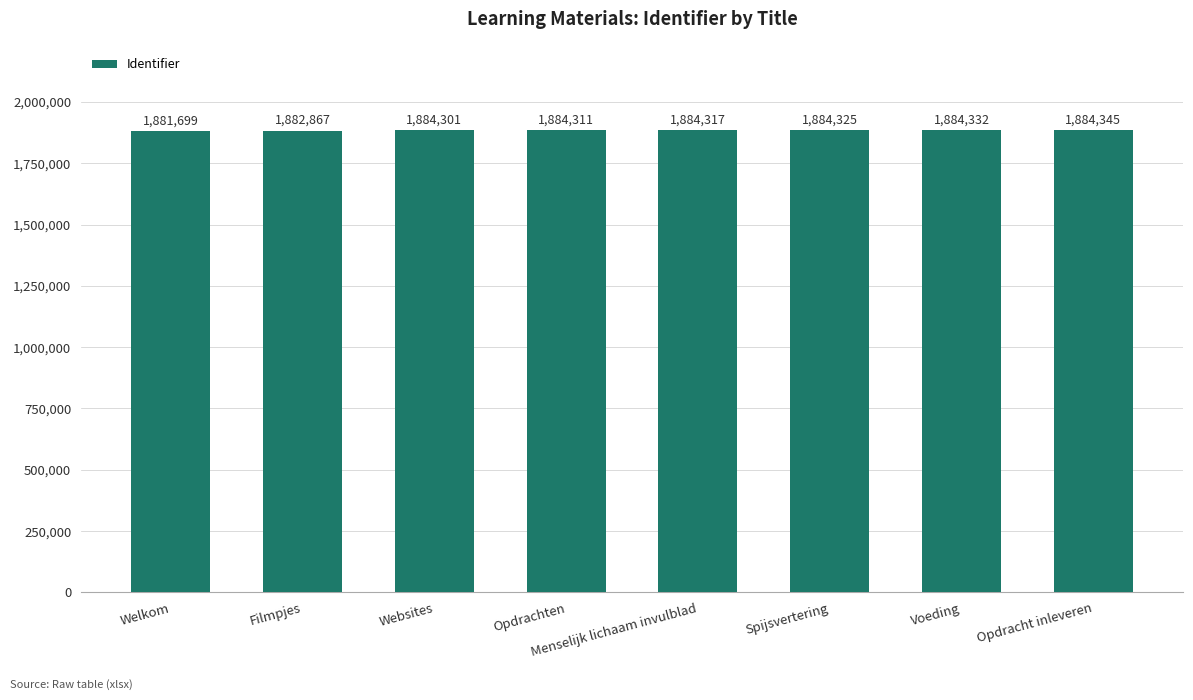

What is the difference between the values at Websites and Opdracht inleveren?

44